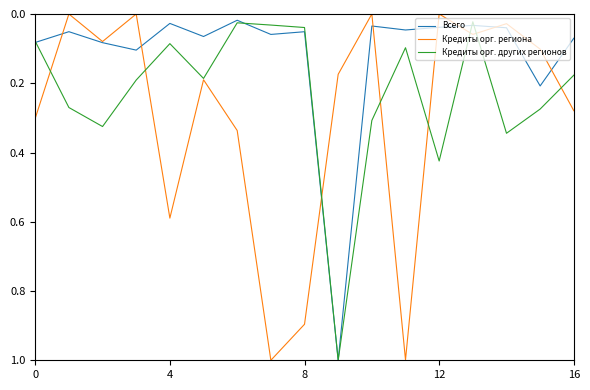

Which series ends up on top after the final intersection of Кредиты орг. региона and Всего?

Кредиты орг. региона